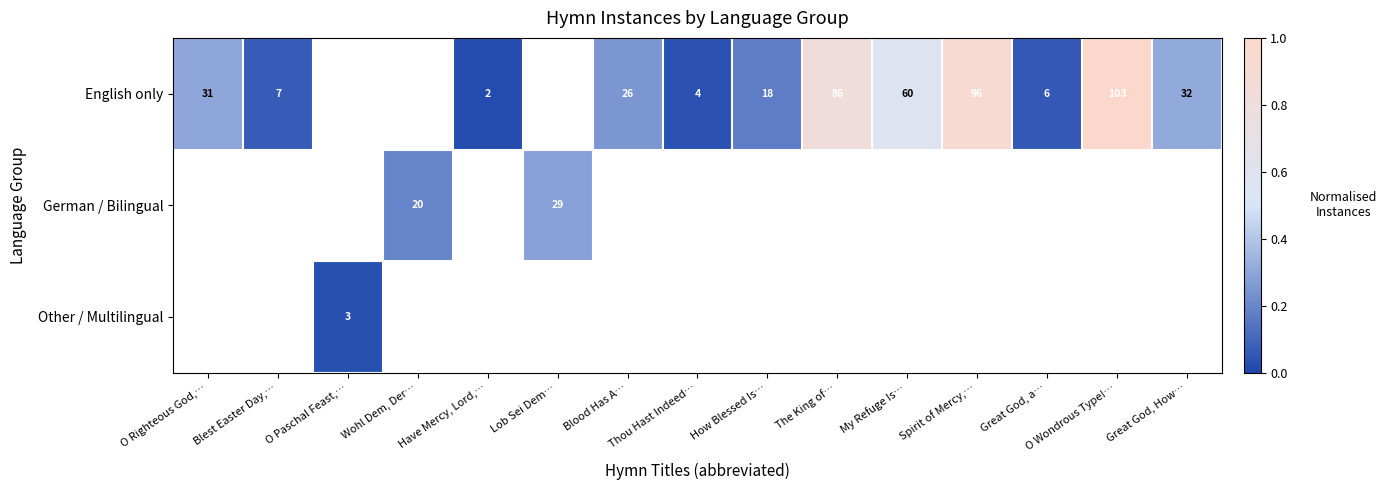

Which series has the largest range (max minus min)?

English only